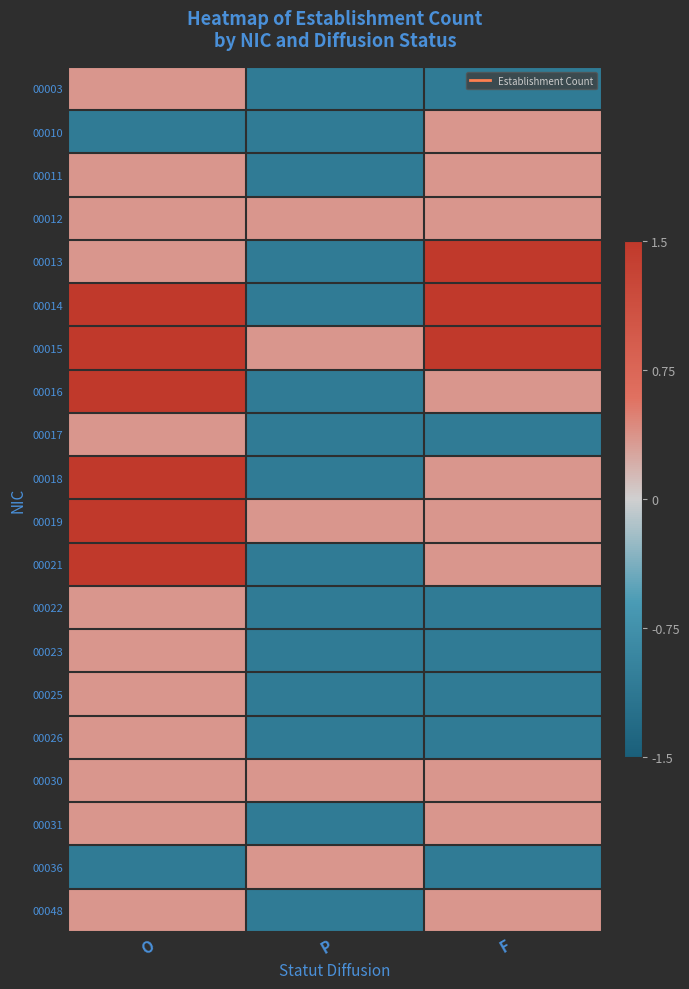

At which category is the sum across all series the highest?

O